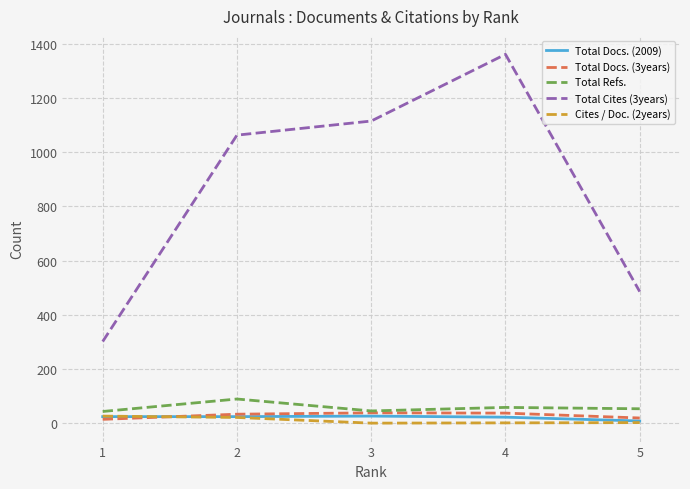

The value of Total Refs. at 3 is 46. True or false?

True